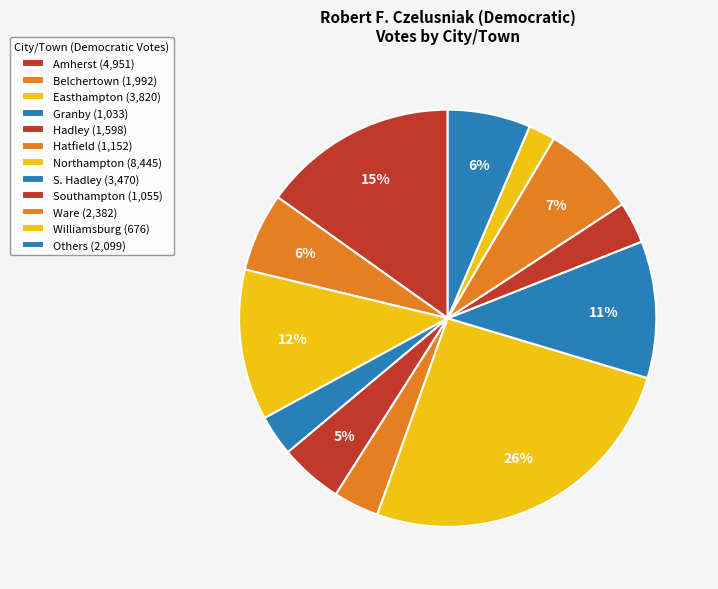

Which has a higher value, Williamsburg or Belchertown?

Belchertown